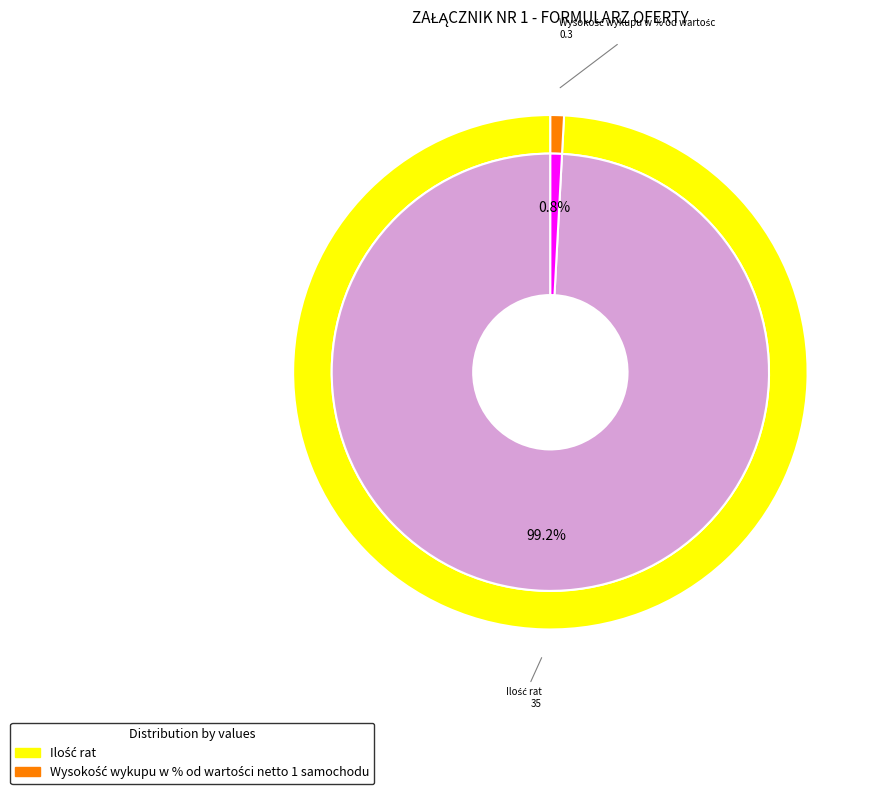

Does Ilość rat account for over 50% of the chart?

Yes